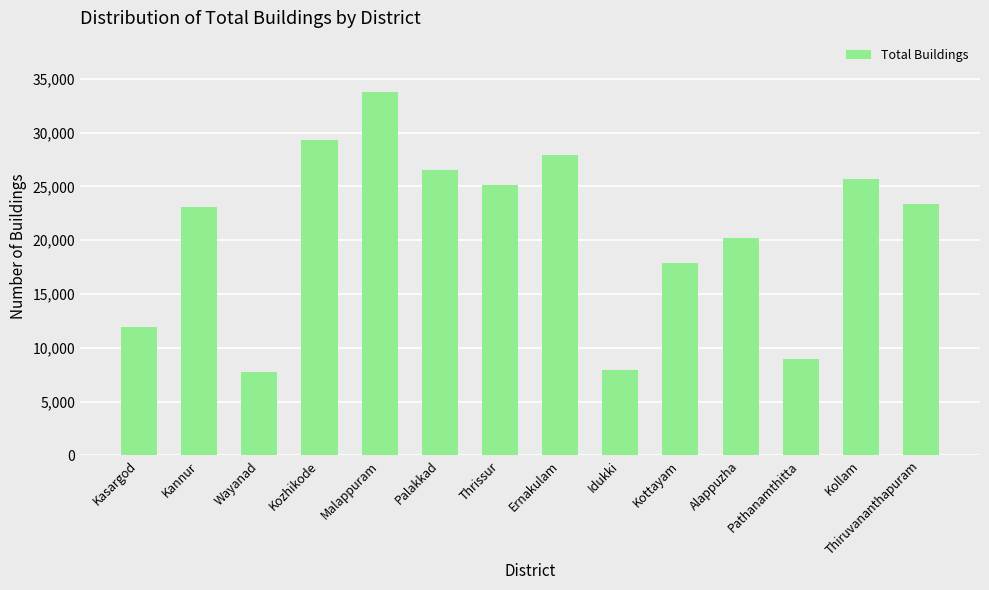

What is the average value?

20684